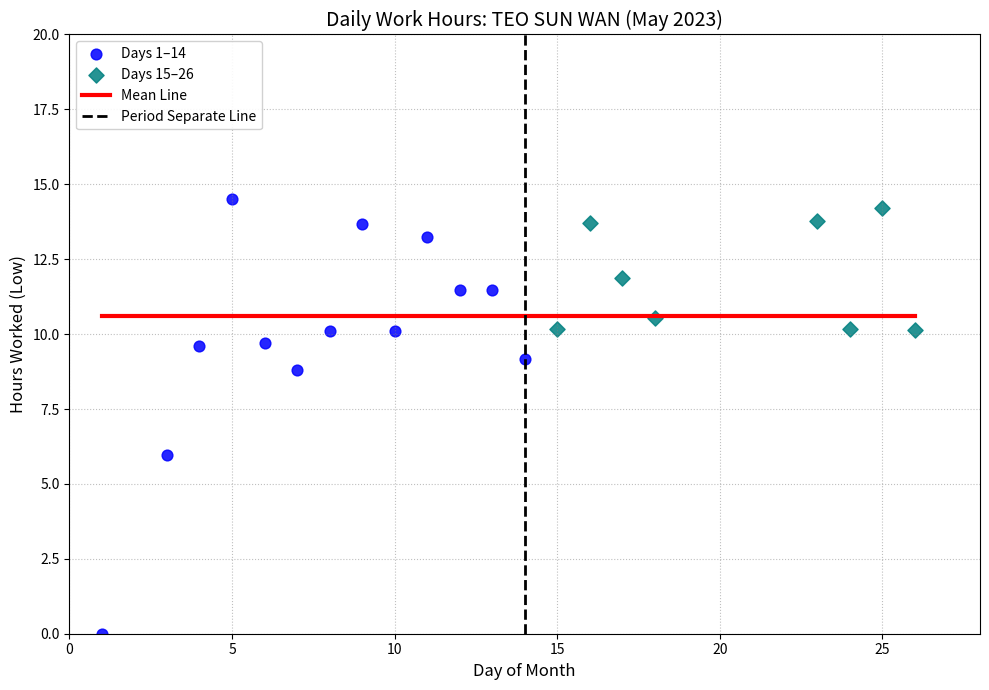

Which series contains the lowest Y value?

Days 1–14